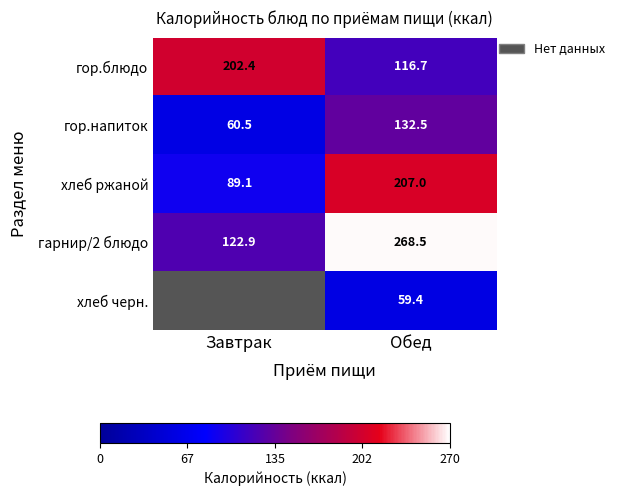

How many data points in гор.блюдо are less than 202?

1